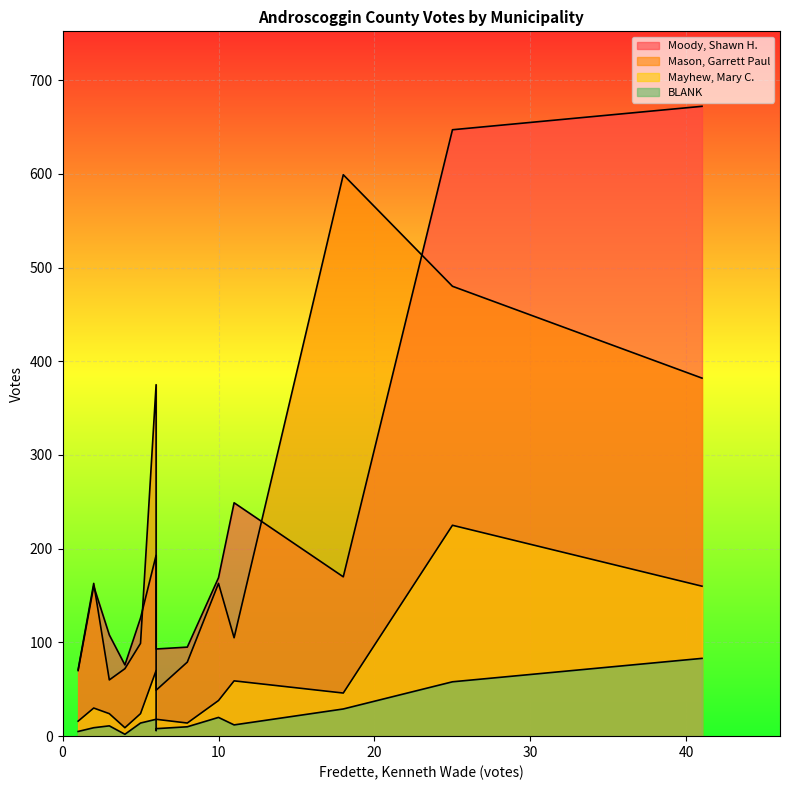

How many interior local valleys does the Mayhew, Mary C. series have?

3